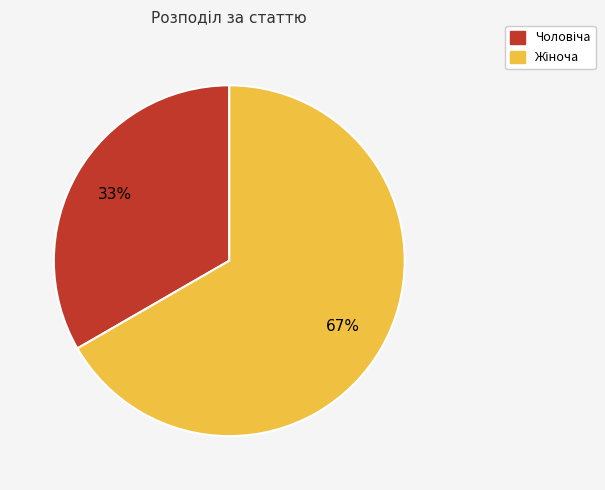

Is there a majority slice in this chart?

Yes